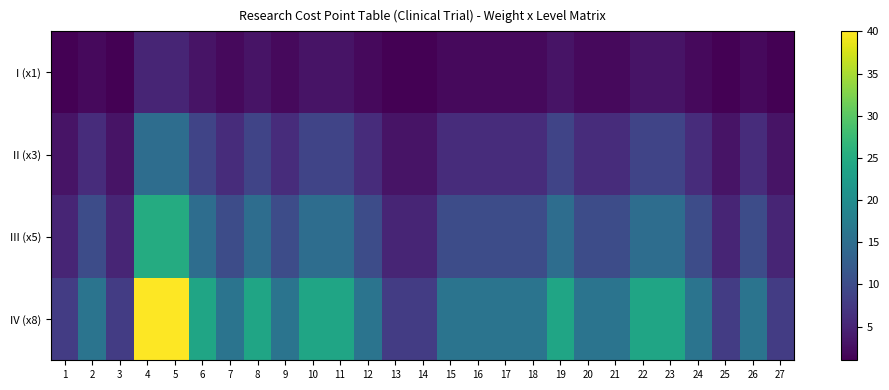

Reading left to right, extract all data points from this chart.

I (x1): 1=1	2=2	3=1	4=5	5=5	6=3	7=2	8=3	9=2	10=3	11=3	12=2	13=1	14=1	15=2	16=2	17=2	18=2	19=3	20=2	21=2	22=3	23=3	24=2	25=1	26=2	27=1
II (x3): 1=3	2=6	3=3	4=15	5=15	6=9	7=6	8=9	9=6	10=9	11=9	12=6	13=3	14=3	15=6	16=6	17=6	18=6	19=9	20=6	21=6	22=9	23=9	24=6	25=3	26=6	27=3
III (x5): 1=5	2=10	3=5	4=25	5=25	6=15	7=10	8=15	9=10	10=15	11=15	12=10	13=5	14=5	15=10	16=10	17=10	18=10	19=15	20=10	21=10	22=15	23=15	24=10	25=5	26=10	27=5
IV (x8): 1=8	2=16	3=8	4=40	5=40	6=24	7=16	8=24	9=16	10=24	11=24	12=16	13=8	14=8	15=16	16=16	17=16	18=16	19=24	20=16	21=16	22=24	23=24	24=16	25=8	26=16	27=8